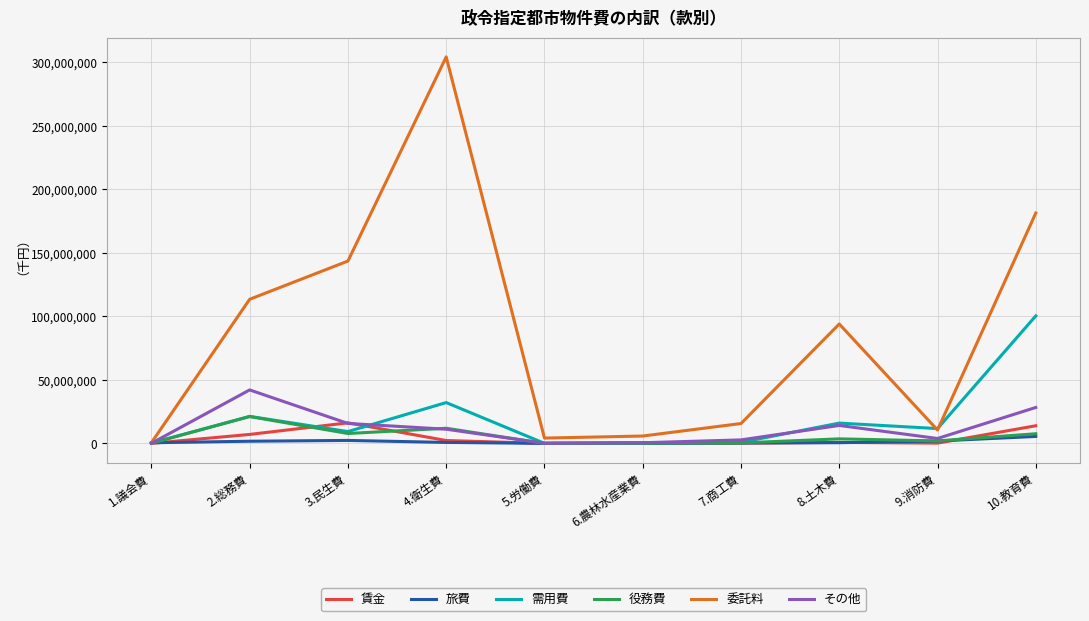

Which series has the largest range (max minus min)?

委託料